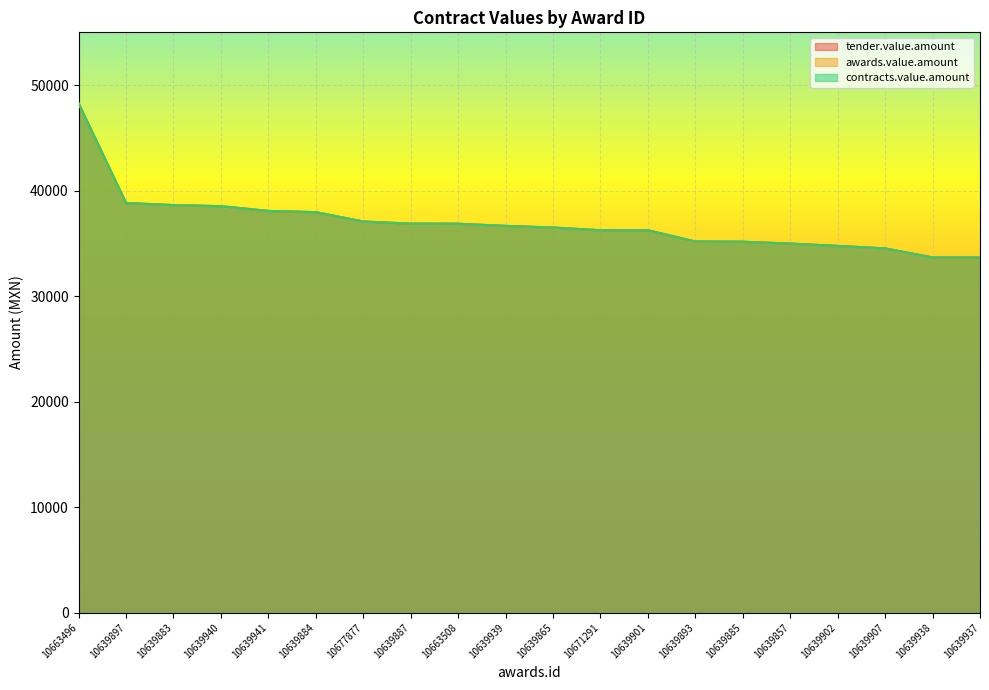

Count the number of categories in the chart.

20